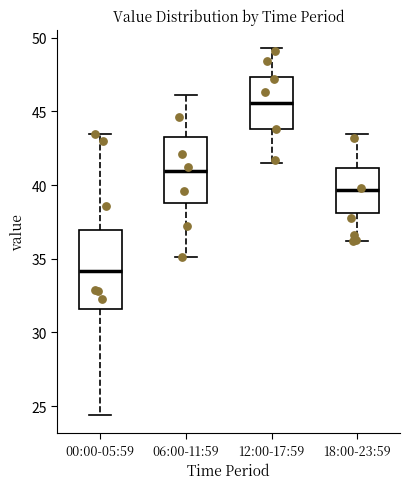

Which box has the lowest median line?

00:00-05:59